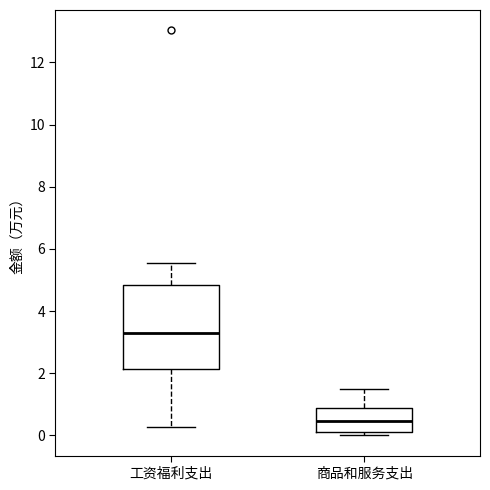

Reading left to right, read every box against the y-axis: the position of its median line, the range the box covers, and the ends of its whiskers. The values are not printed on the chart, so give them approximately, as read against the axis.

工资福利支出: median 3.4, box 2.2 to 4.8, whiskers 0.2 to 5.6
商品和服务支出: median 0.4, box 0.2 to 0.8, whiskers 0.0 to 1.6